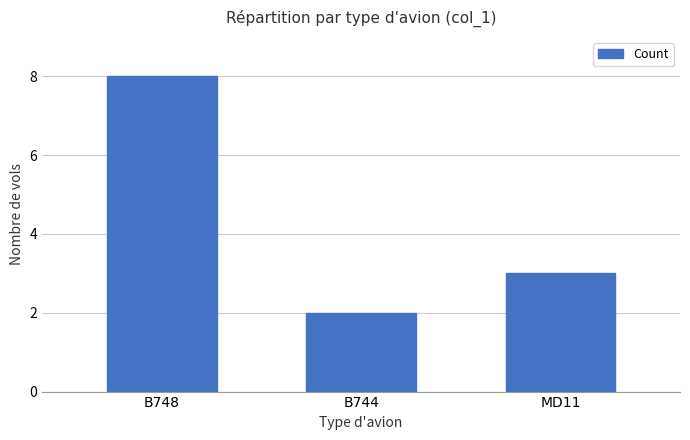

Approximately how many times larger is the value at MD11 compared to B748?

0.4